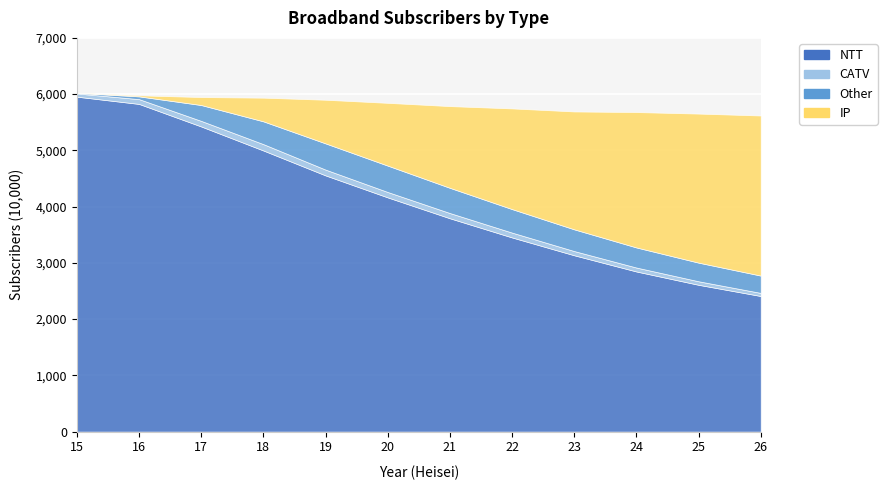

Rank the categories by NTT value from highest to lowest.

15, 16, 17, 18, 19, 20, 21, 22, 23, 24, 25, 26